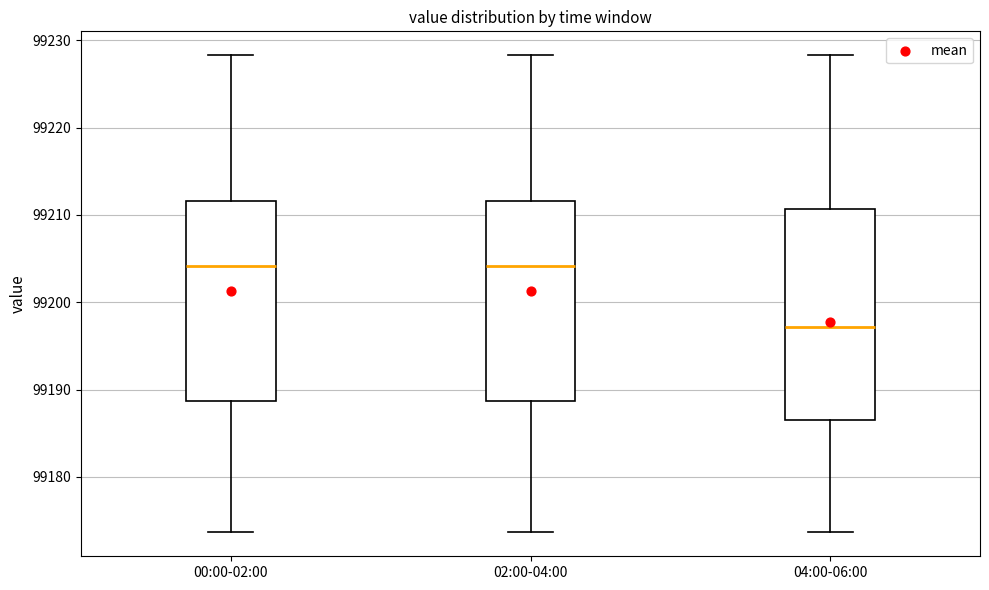

Where is the lower edge of the box for 00:00-02:00 on the y-axis? The values are not printed on the chart, so give them approximately, as read against the axis.

99189